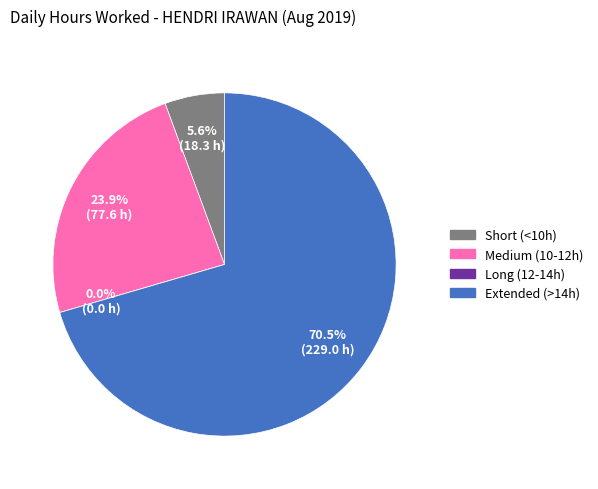

Do 21 and 9 together represent more than half of the pie?

No